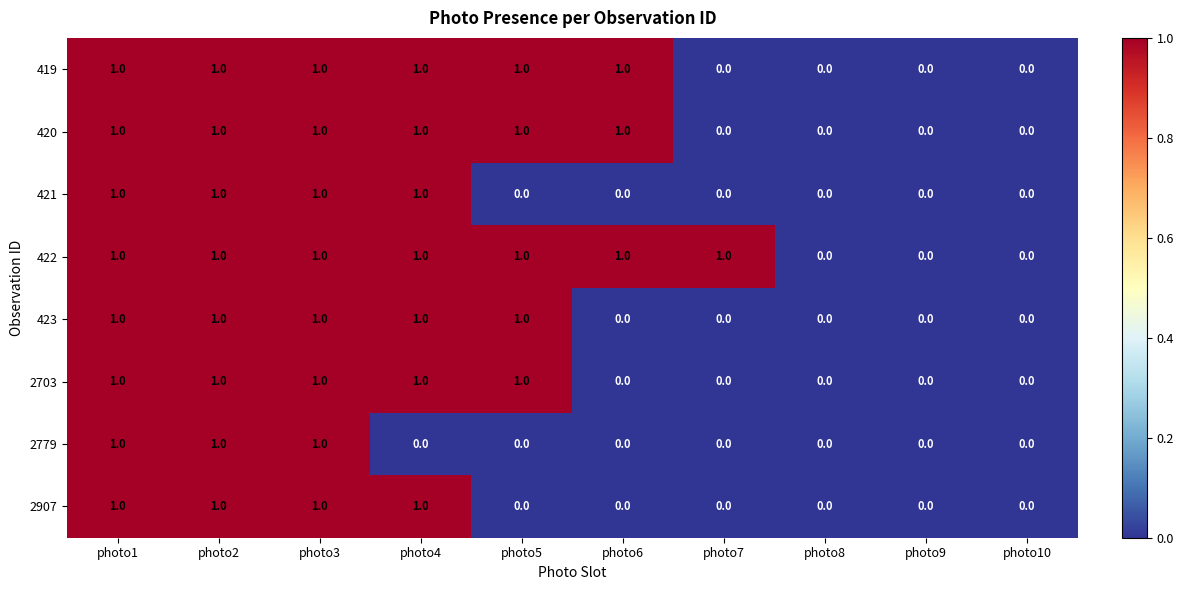

The value of 2703 at photo7 is 1. True or false?

False